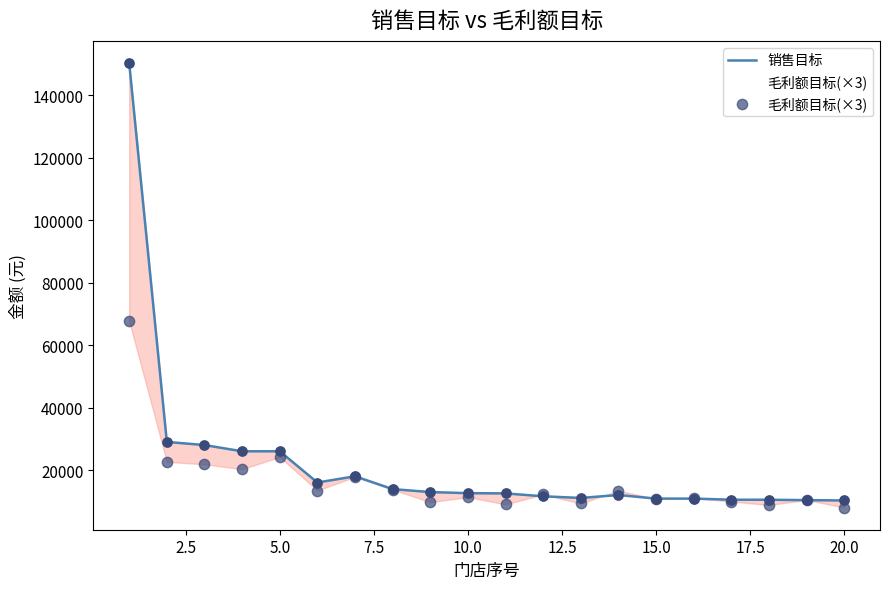

Which series reaches the minimum Y coordinate?

毛利额目标(×3)